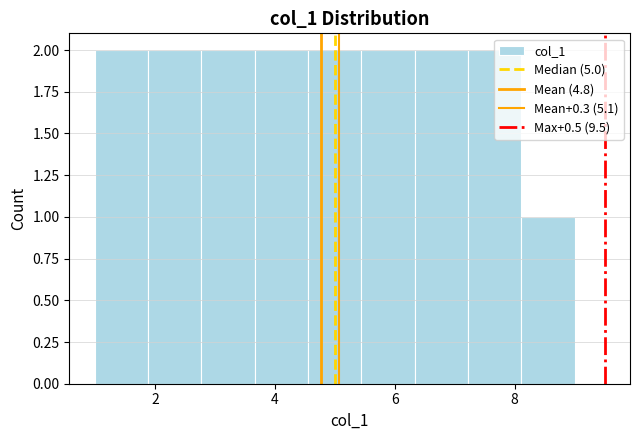

What is the height of the bar covering 1.0 to 1.8 on the x-axis? Neither the bar edges nor the heights are printed on the chart, so give them approximately, as read against the axes.

2